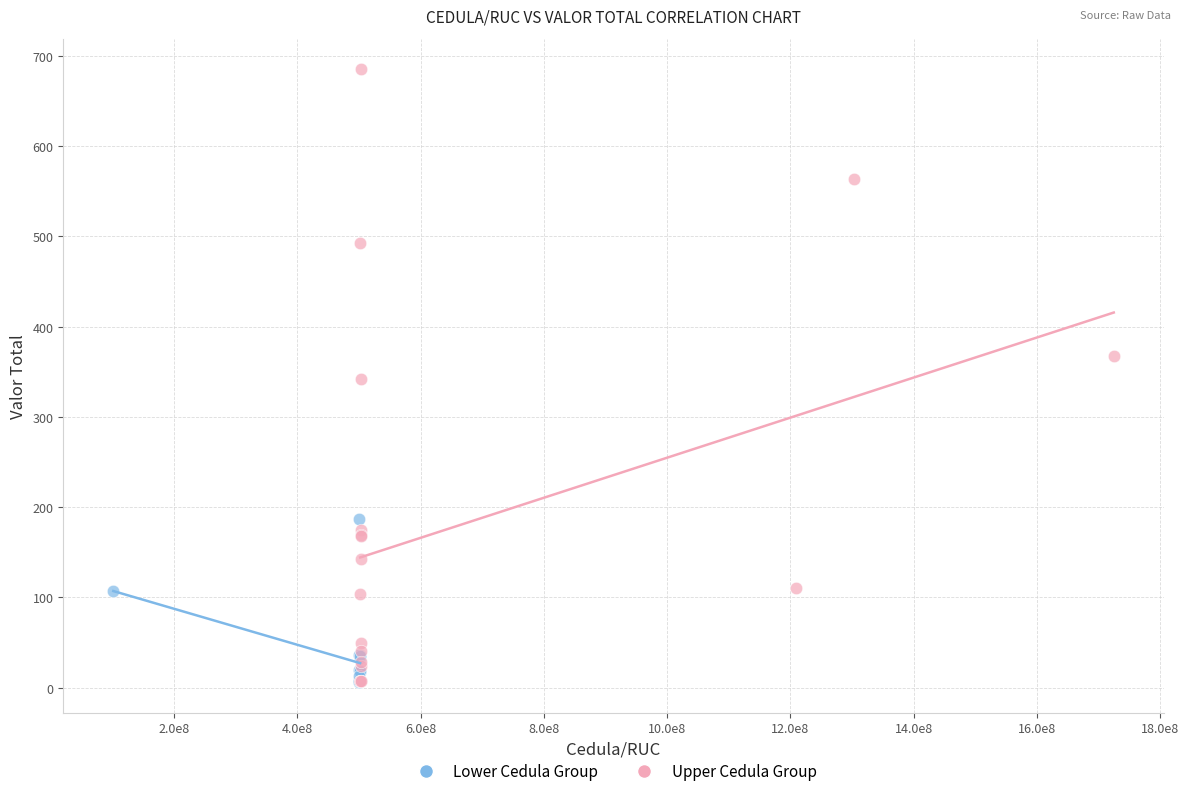

Which series has the largest Y range (max minus min)?

Upper Cedula Group